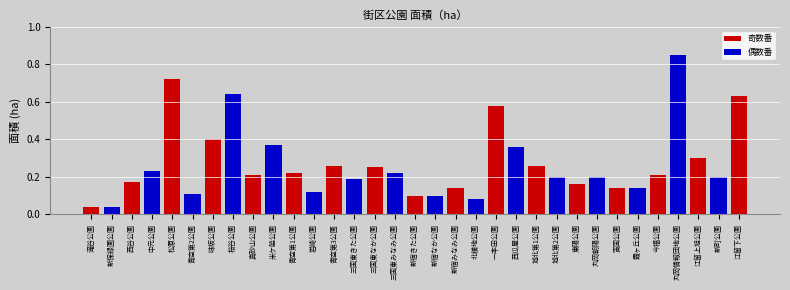

Does the chart contain any negative values?

No